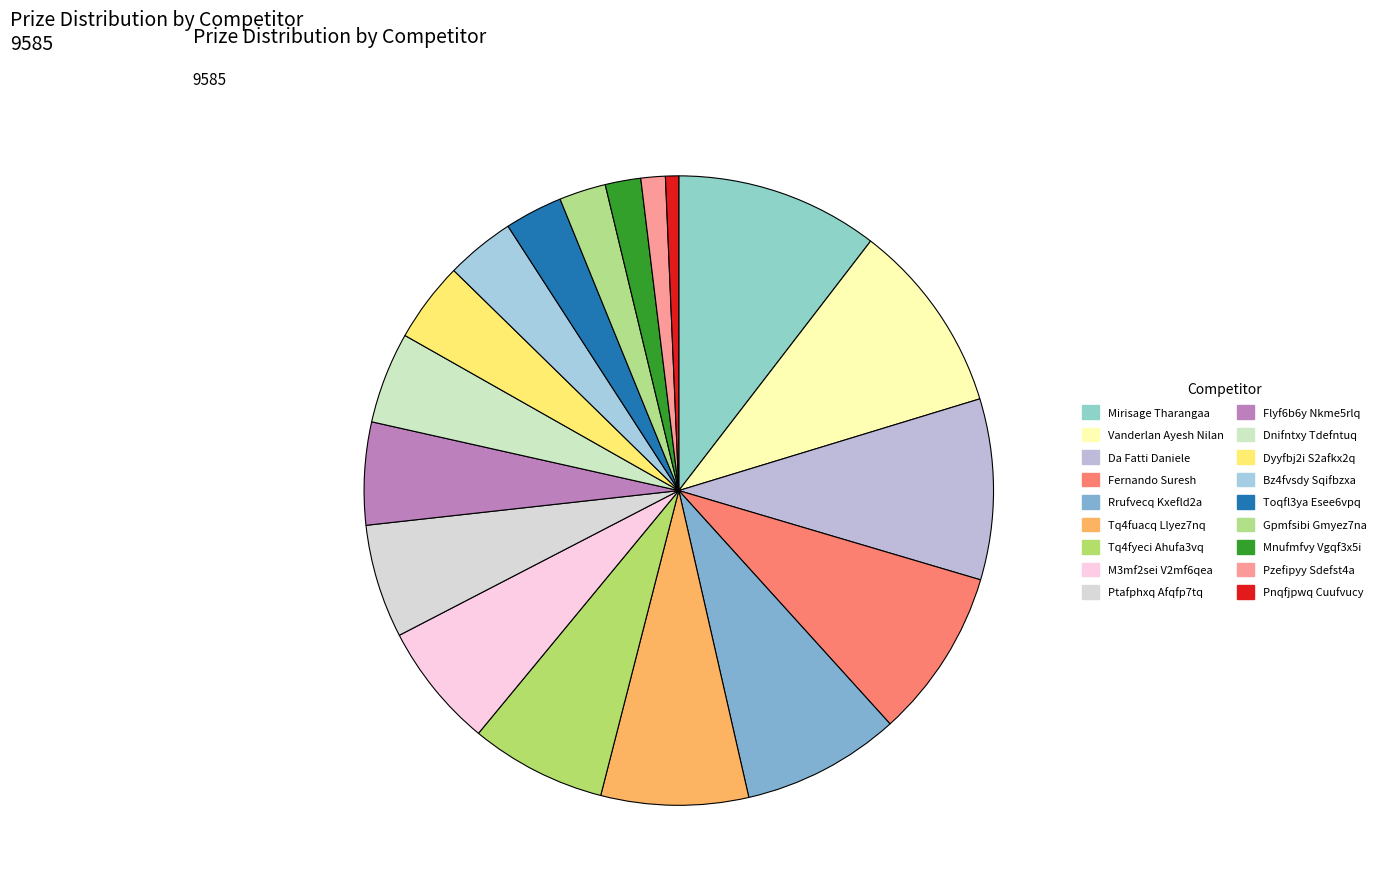

Does M3mf2sei V2mf6qea account for over 50% of the chart?

No